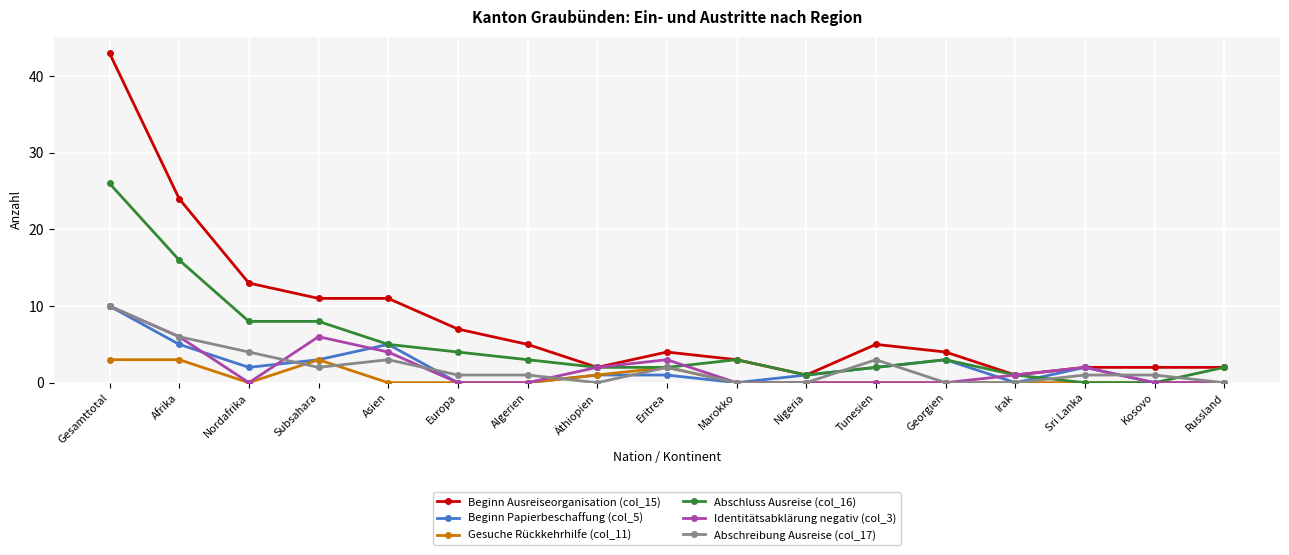

Which category has the highest value across all series?

Gesamttotal